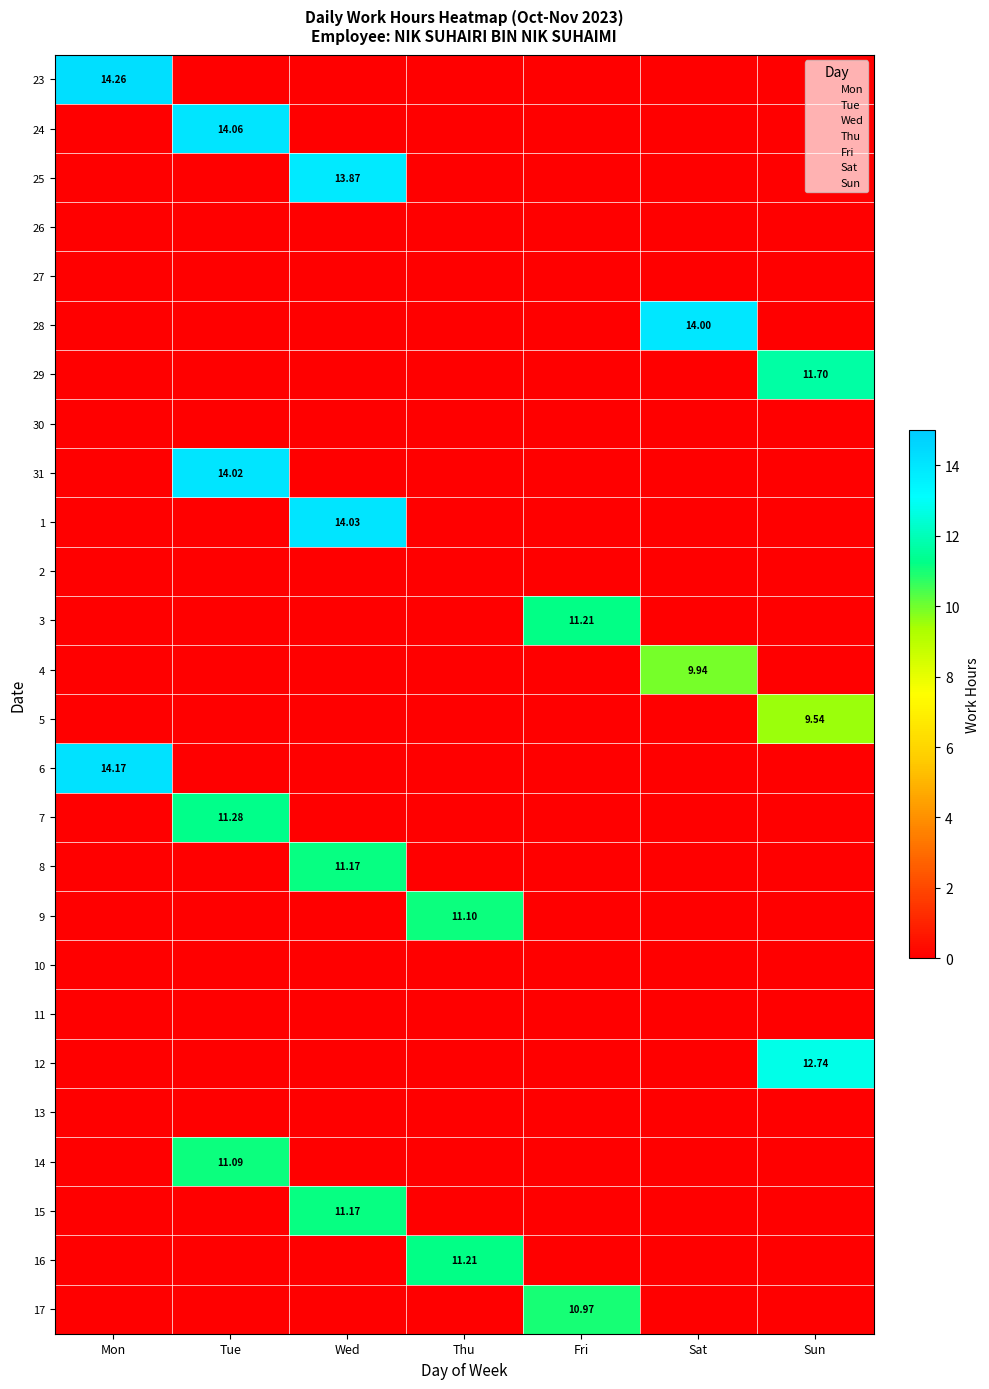

What is the greatest value displayed?

14.3